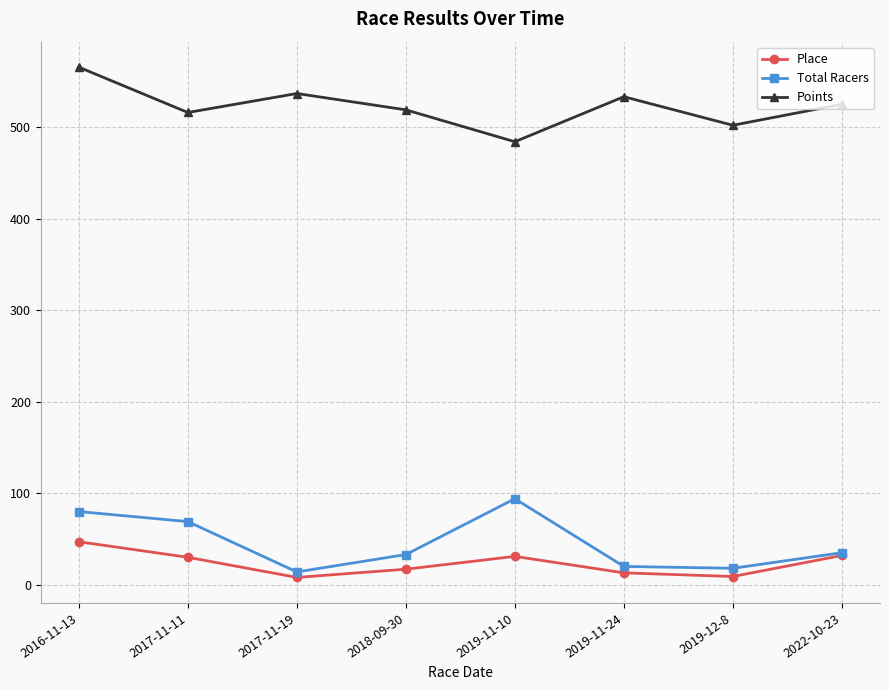

The Total Racers series shows 14.0 at 2017-11-19. True or false?

True